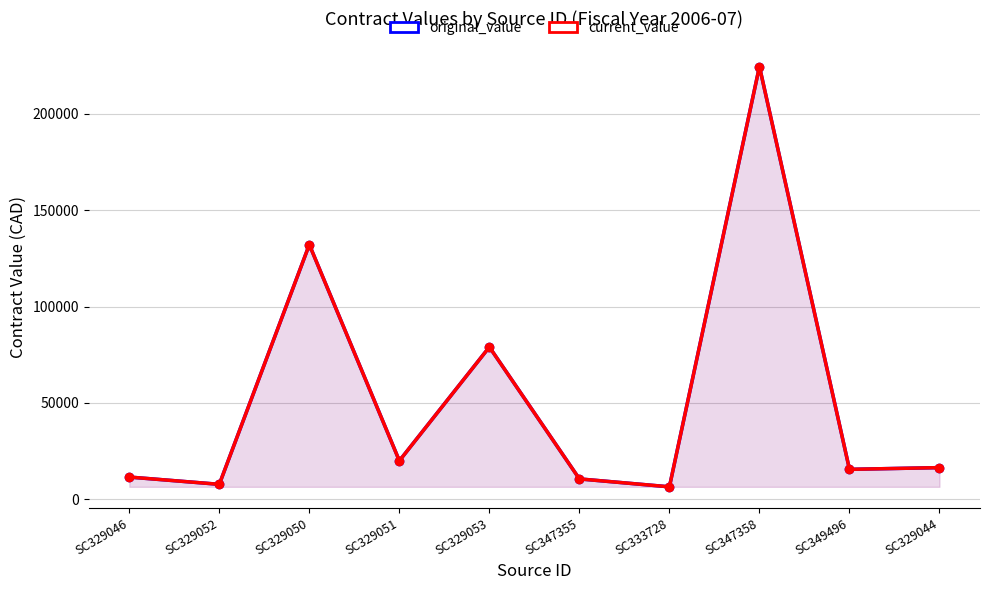

Which has a higher value, SC329052 or SC347358?

SC347358